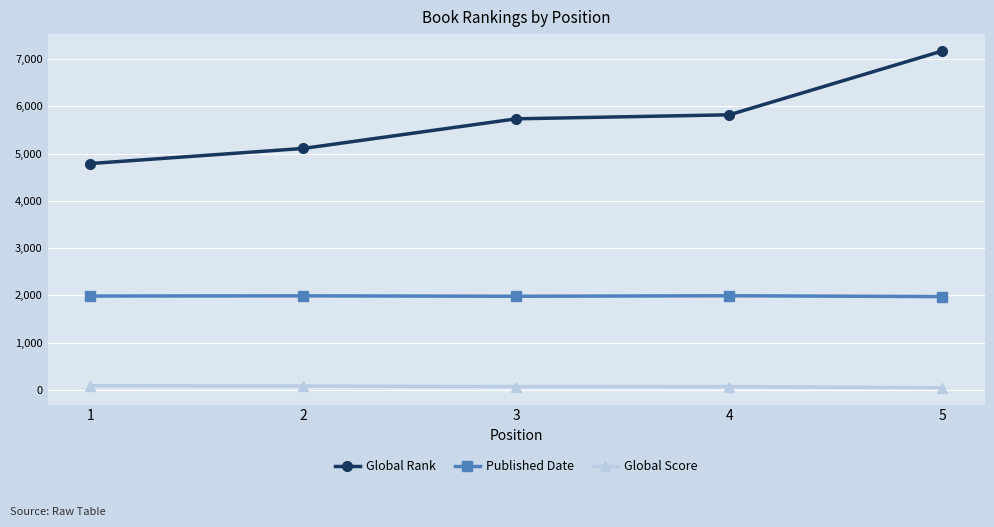

Which series has the widest spread of values?

Global Rank